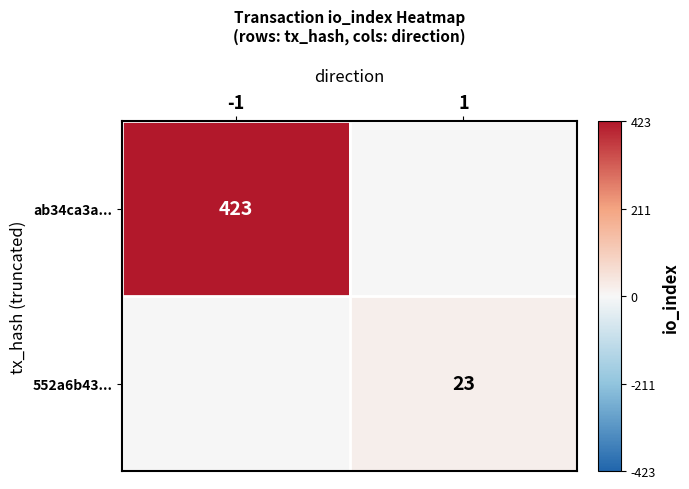

Which has a higher value, -1 or 1?

-1